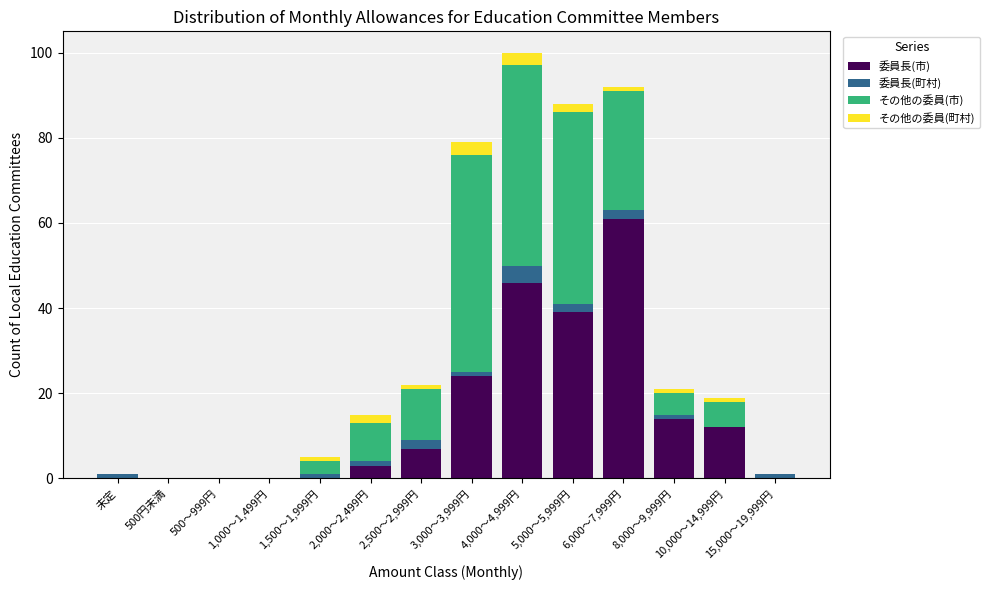

Which category has the highest value in the 委員長(市) series?

6,000～7,999円